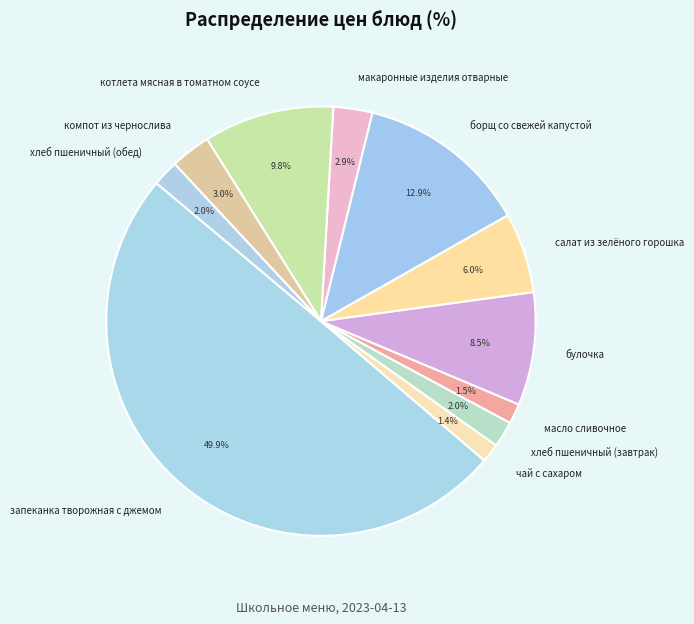

Which category has the biggest portion of the pie?

запеканка творожная с джемом